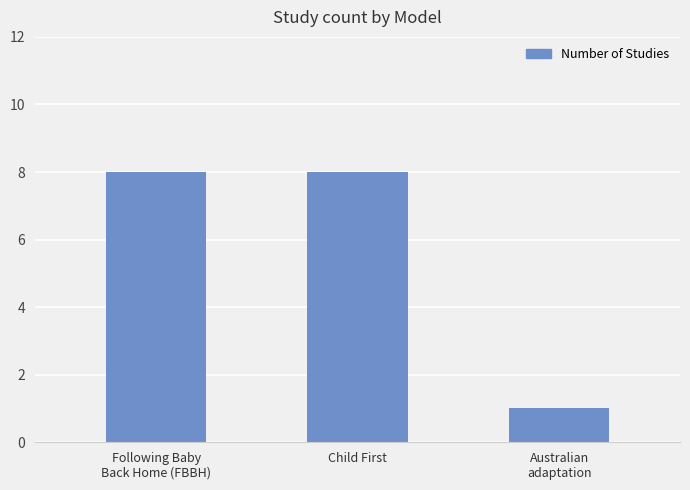

What is the difference between the values at Child First and Australian
adaptation?

7